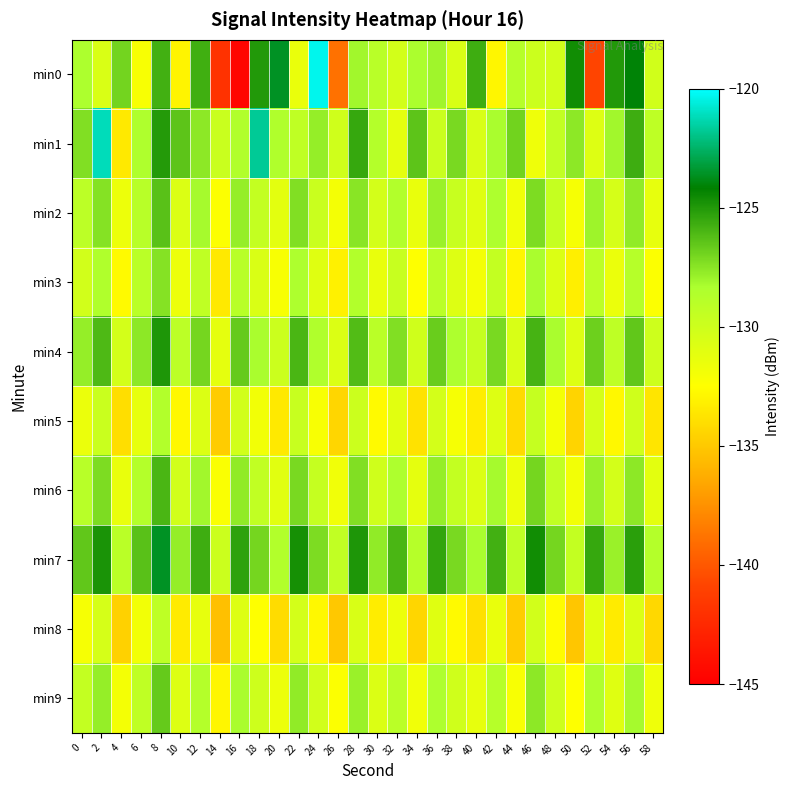

What is the total value across all series at 24?

-1289.3